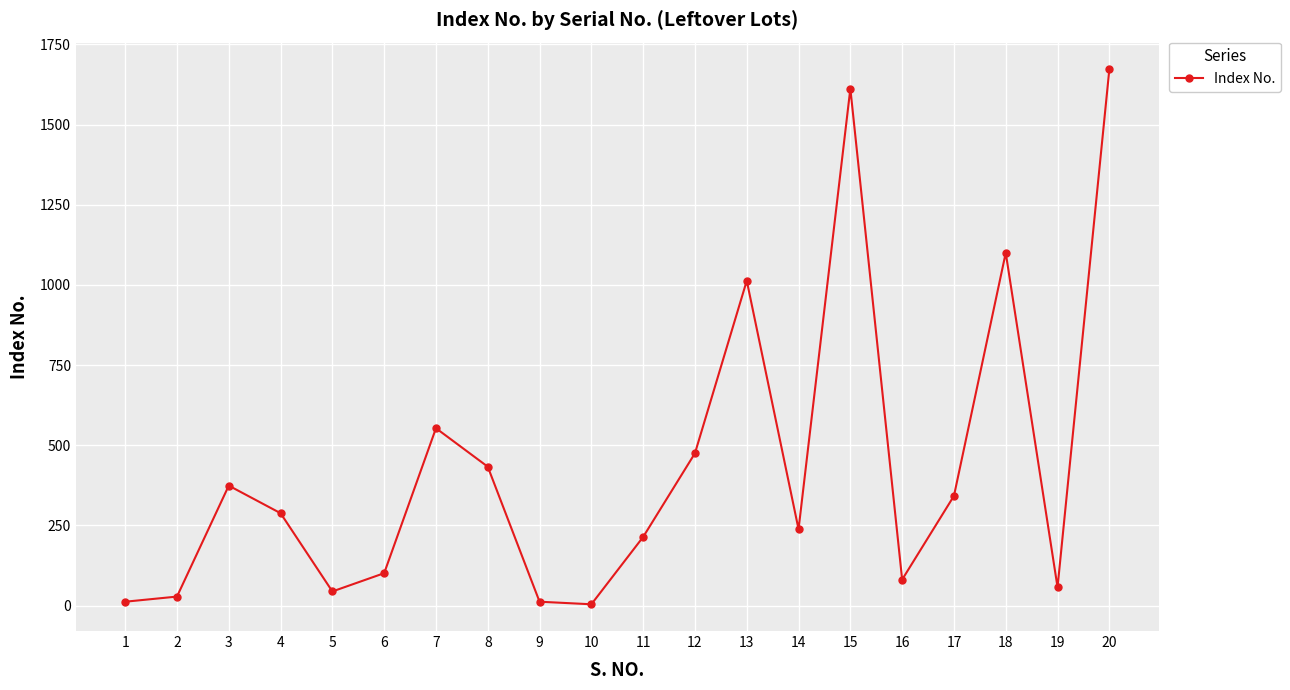

What is the sum of the values at 1 and 20?

1684